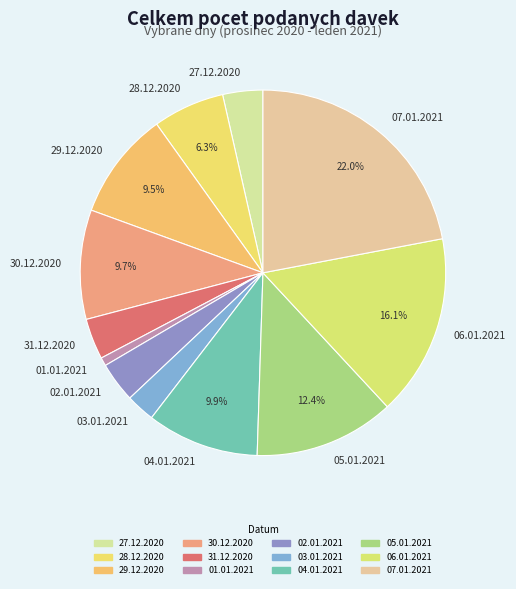

Does any single category account for the majority?

No